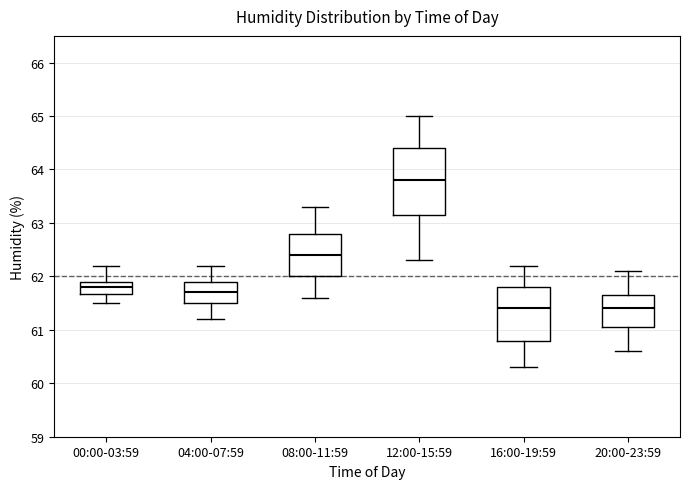

Reading left to right, read every box against the y-axis: the position of its median line, the range the box covers, and the ends of its whiskers. The values are not printed on the chart, so give them approximately, as read against the axis.

00:00-03:59: median 61.8, box 61.7 to 61.9, whiskers 61.5 to 62.2
04:00-07:59: median 61.7, box 61.5 to 61.9, whiskers 61.2 to 62.2
08:00-11:59: median 62.4, box 62.0 to 62.8, whiskers 61.6 to 63.3
12:00-15:59: median 63.8, box 63.2 to 64.4, whiskers 62.3 to 65.0
16:00-19:59: median 61.4, box 60.8 to 61.8, whiskers 60.3 to 62.2
20:00-23:59: median 61.4, box 61.1 to 61.7, whiskers 60.6 to 62.1